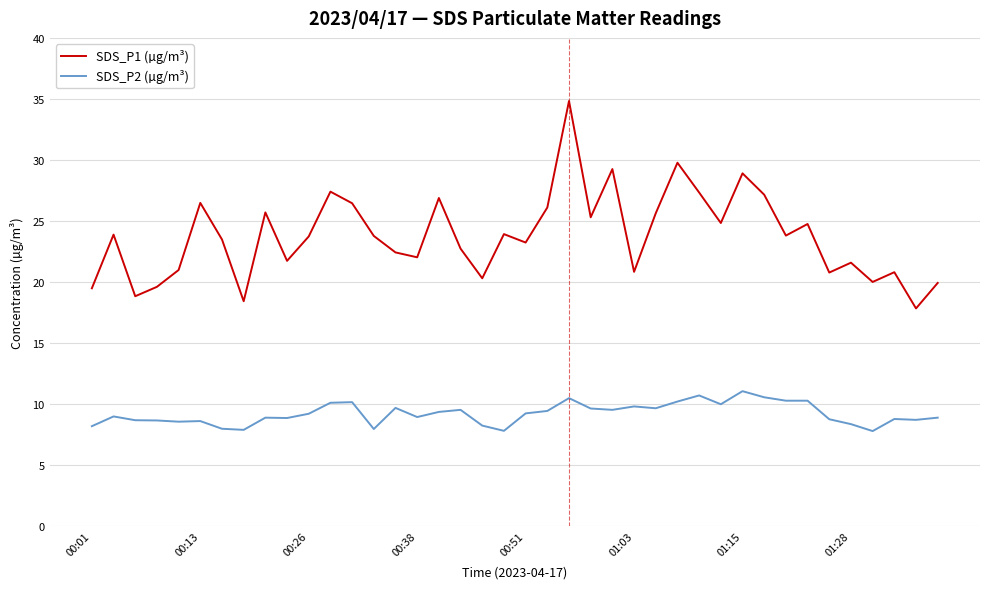

What is the difference between the maximum and minimum values in the SDS_P1 (µg/m³) series?

17.0